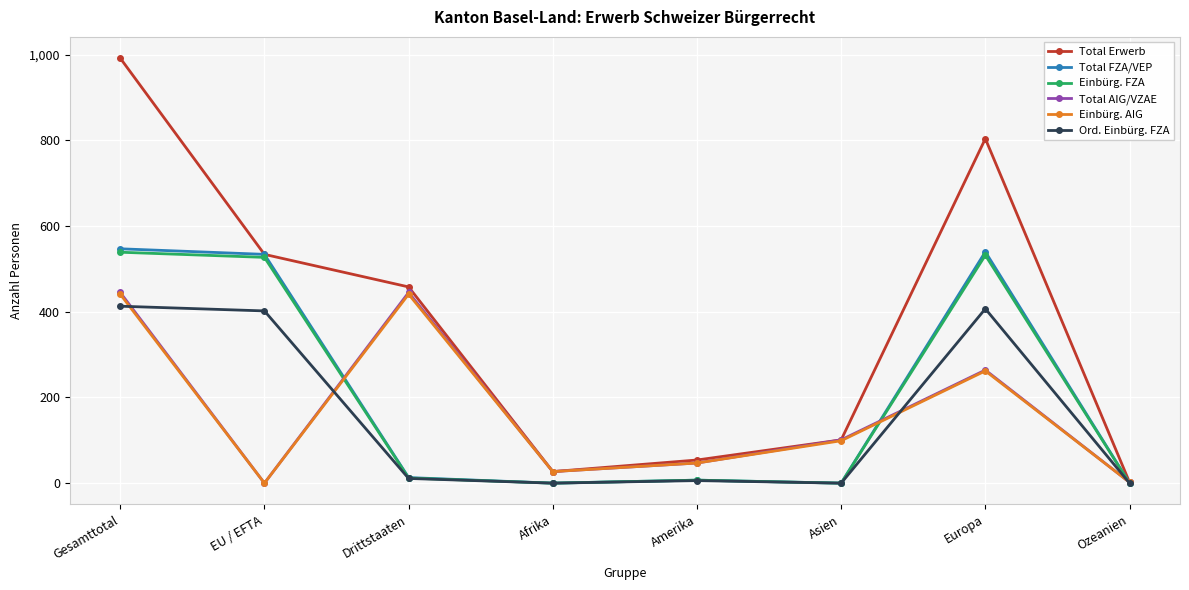

What are all the series names shown in the legend?

Total Erwerb, Total FZA/VEP, Einbürg. FZA, Total AIG/VZAE, Einbürg. AIG, Ord. Einbürg. FZA